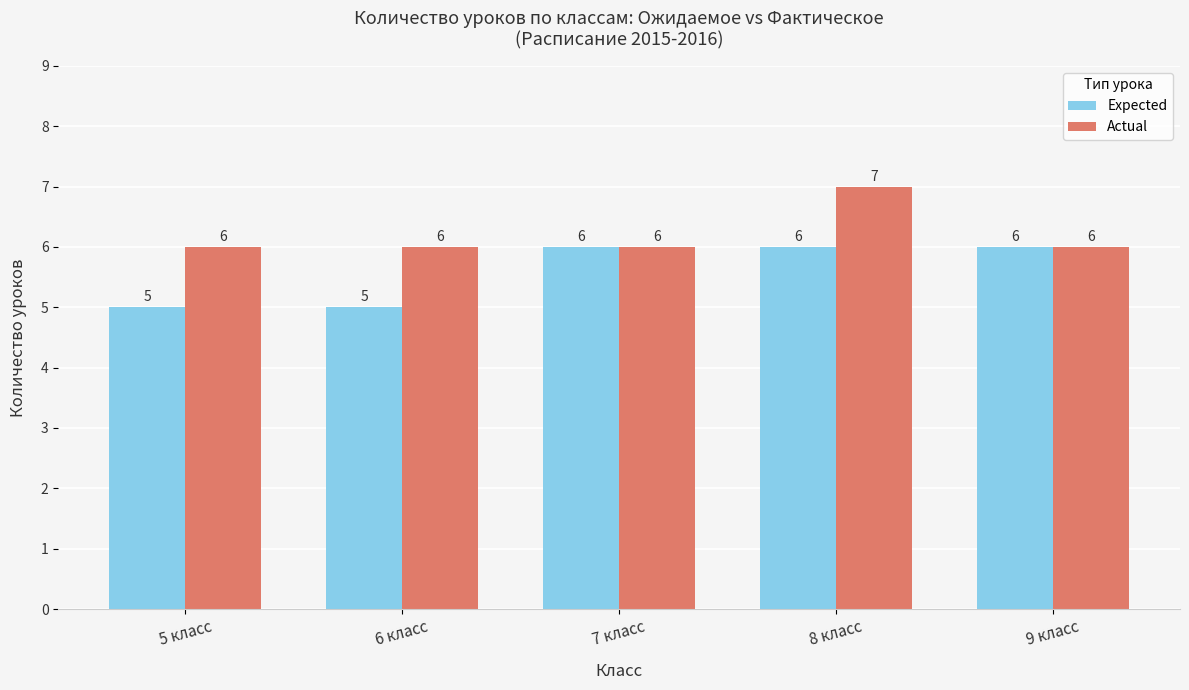

What is the total value across all series at 5 класс?

11